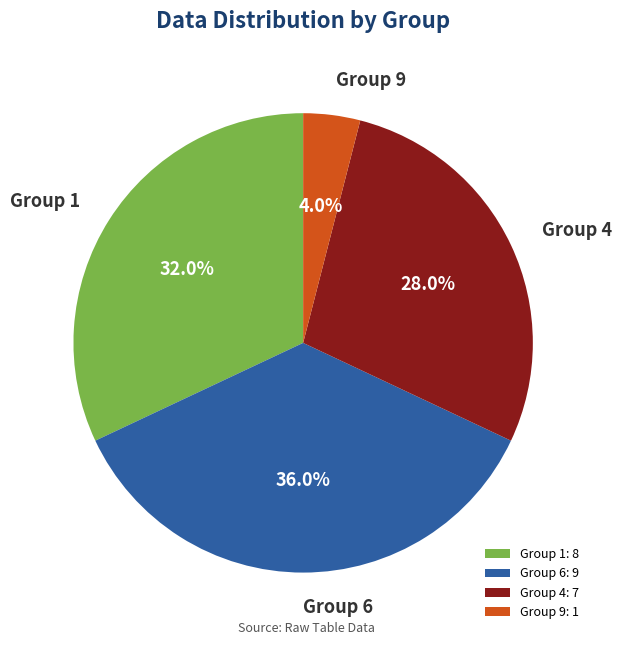

Is there a majority slice in this chart?

No